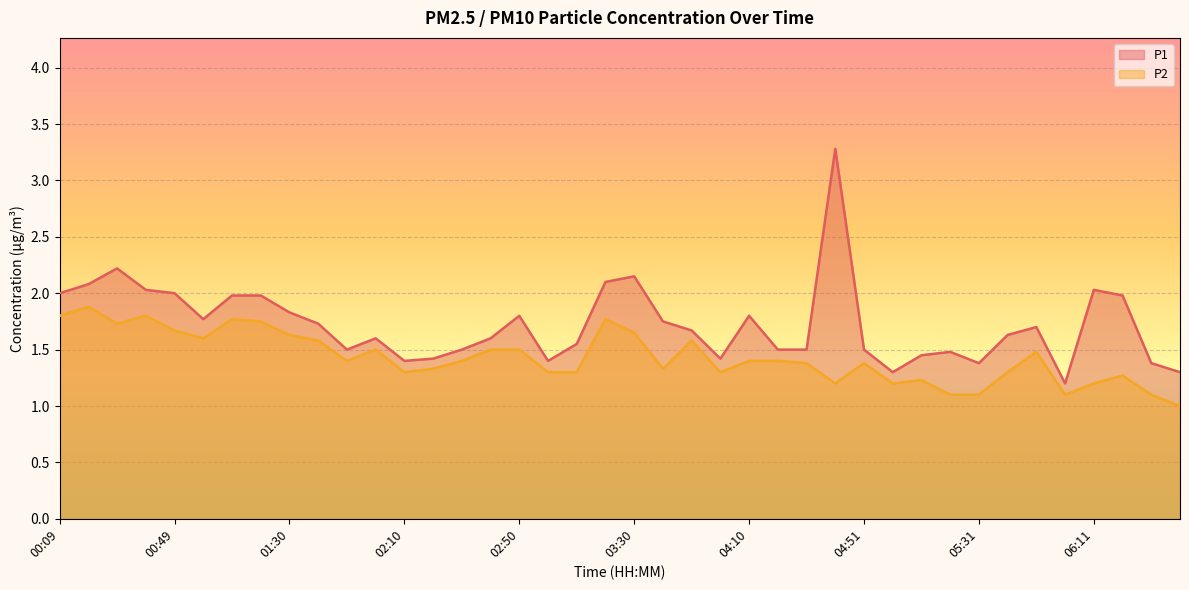

How many lines are shown in the chart?

2